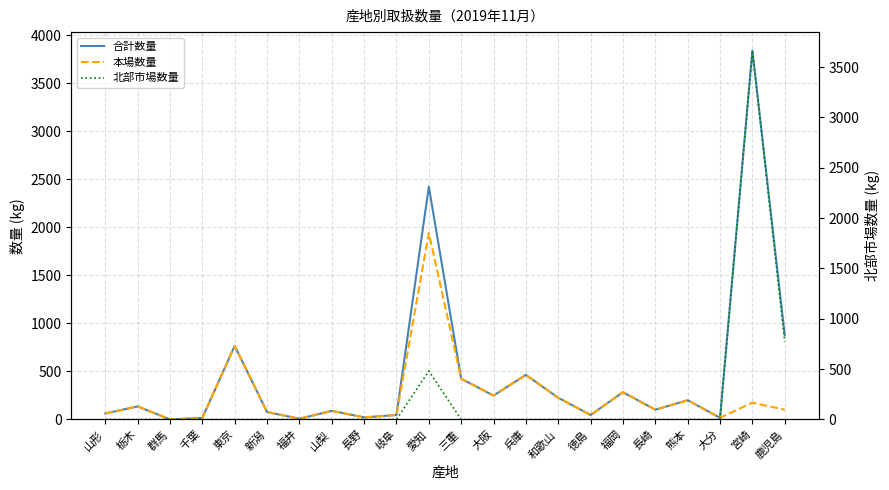

How many values in the 合計数量 series exceed 136?

10